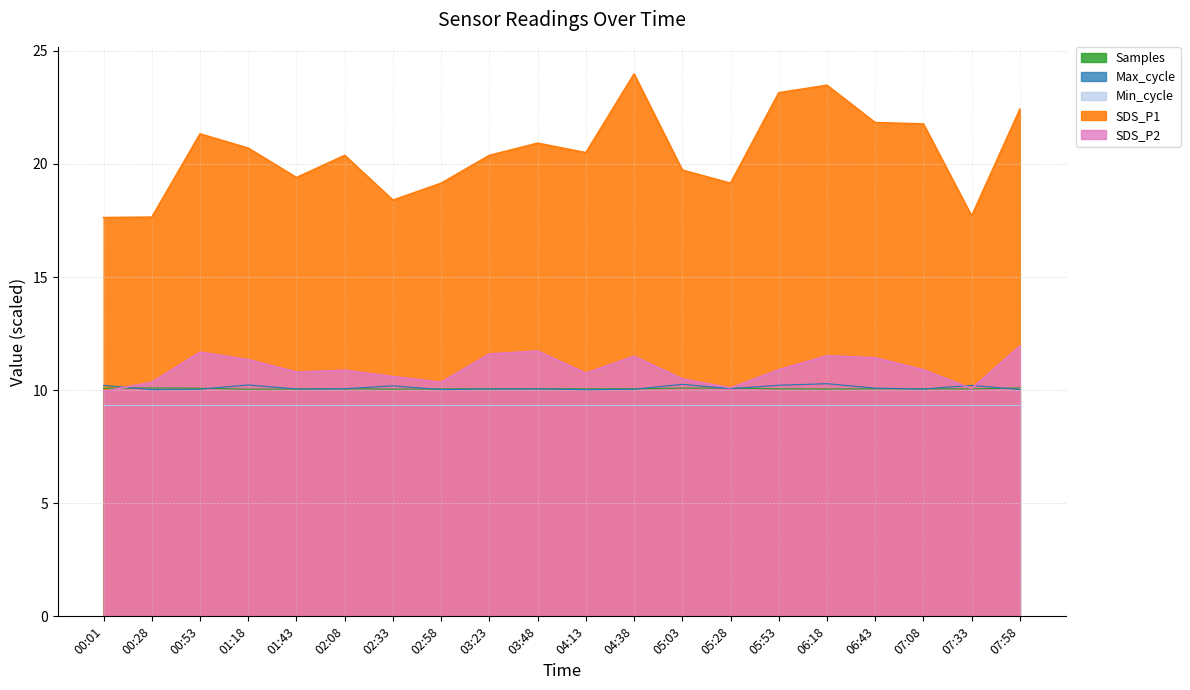

Between 01:43 and 03:48, which series saw the biggest shift?

SDS_P1